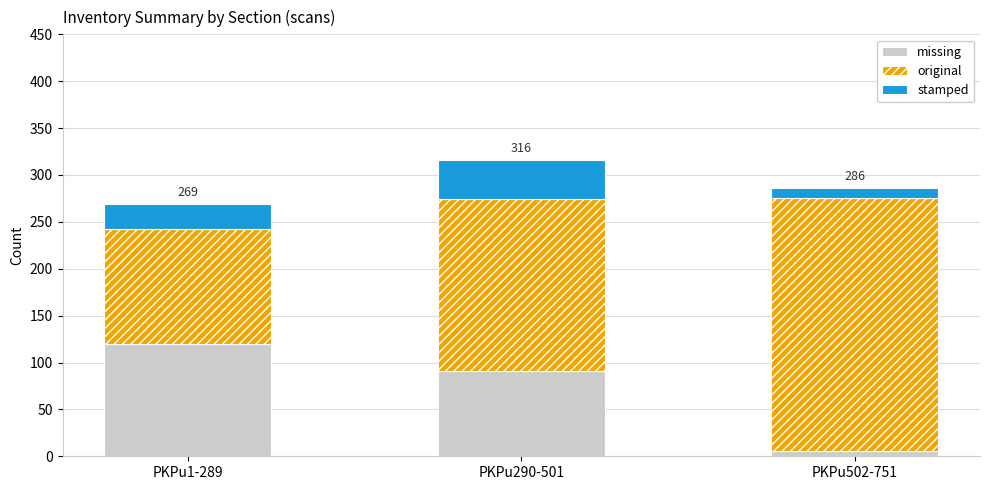

At which category is the sum across all series the highest?

PKPu290-501